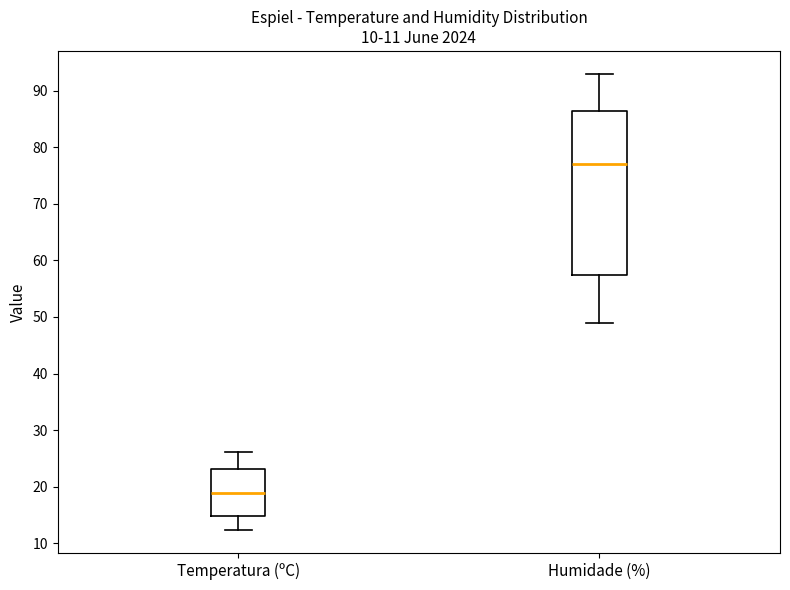

Comparing the boxes themselves (not the whiskers), which one is the tallest?

Humidade (%)